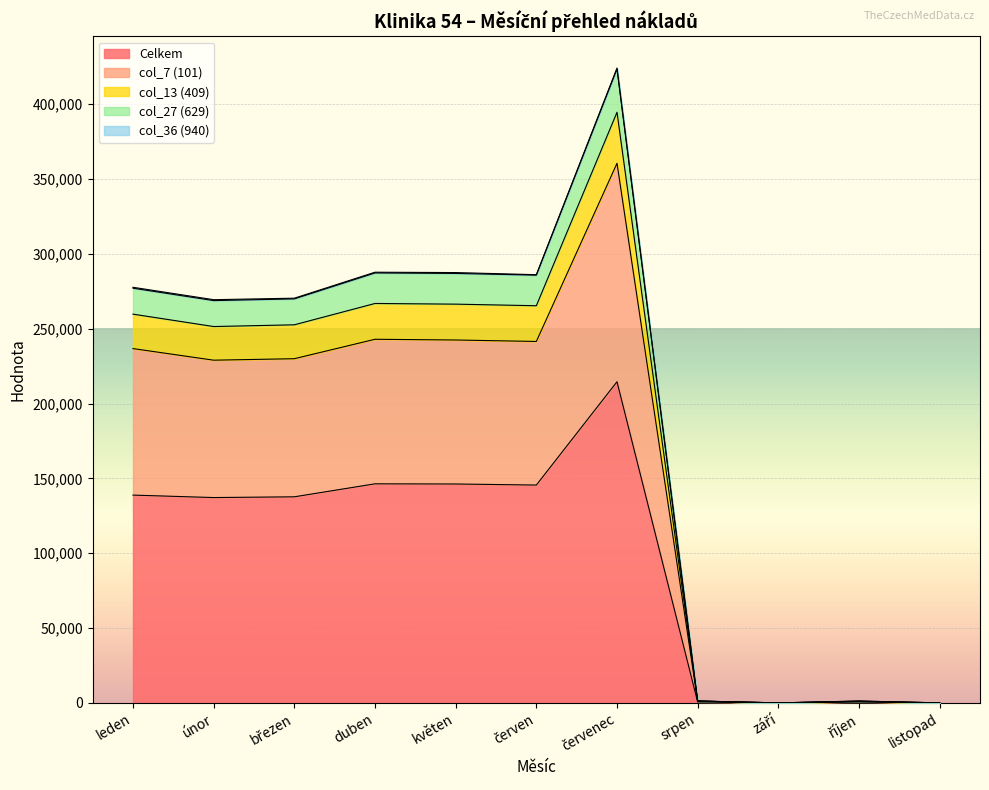

What is the sum of the Celkem values at leden and srpen?

139477